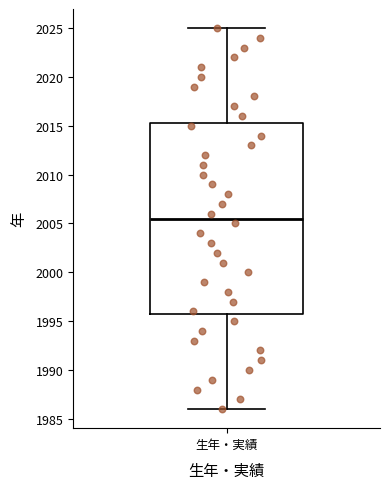

Where does the median line of the box for 生年・実績 sit on the y-axis? The values are not printed on the chart, so give them approximately, as read against the axis.

2005.5